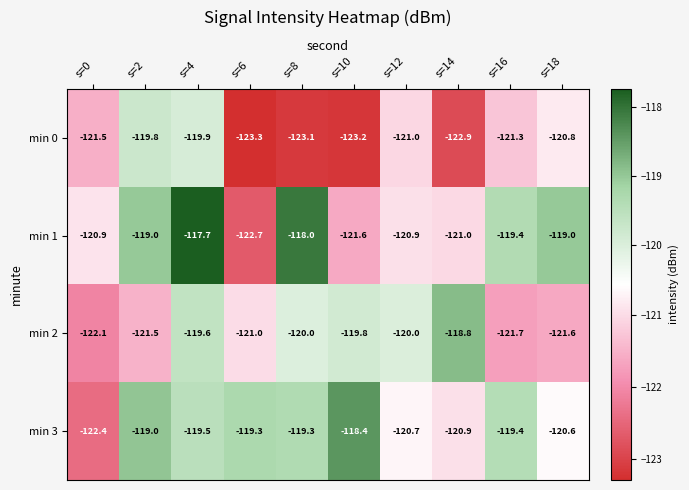

How many distinct data groups are displayed?

4